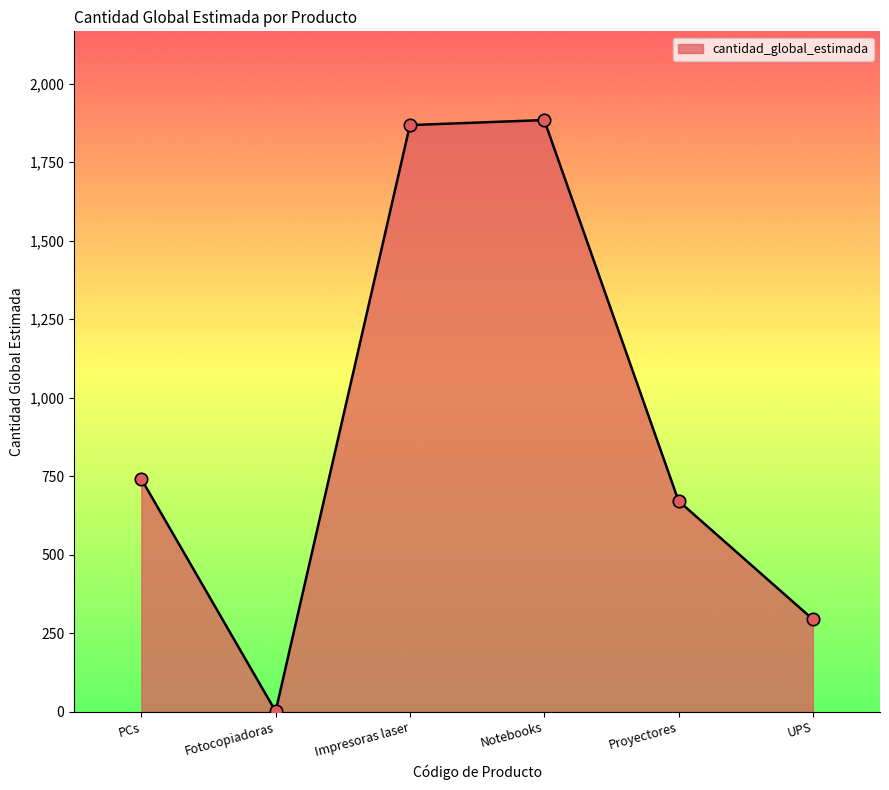

What is the ratio of the value at Proyectores to the value at PCs?

0.9